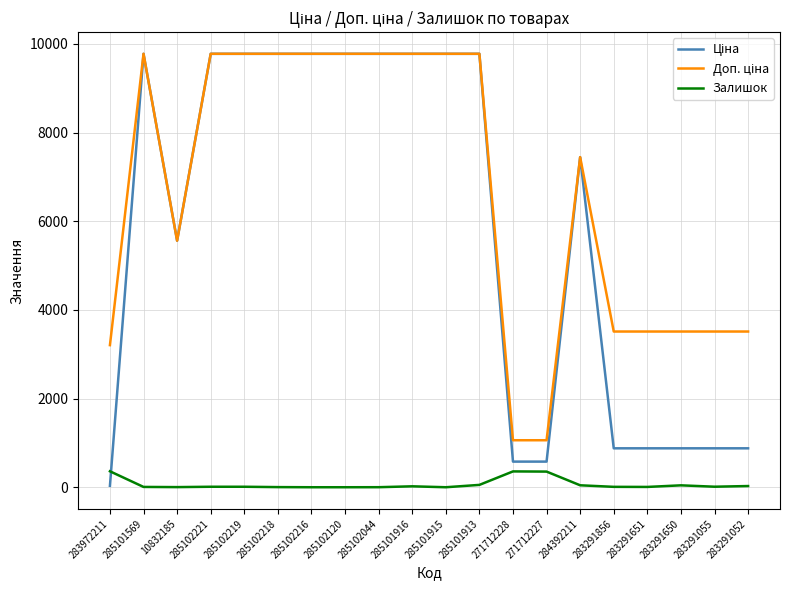

What is the greatest value displayed?

9775.5